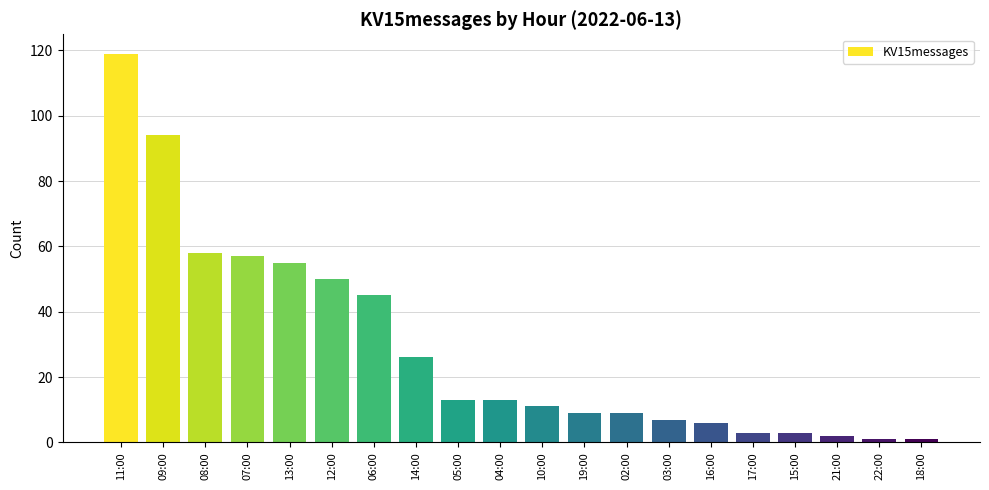

What is the ratio of the value at 10:00 to the value at 05:00?

0.8